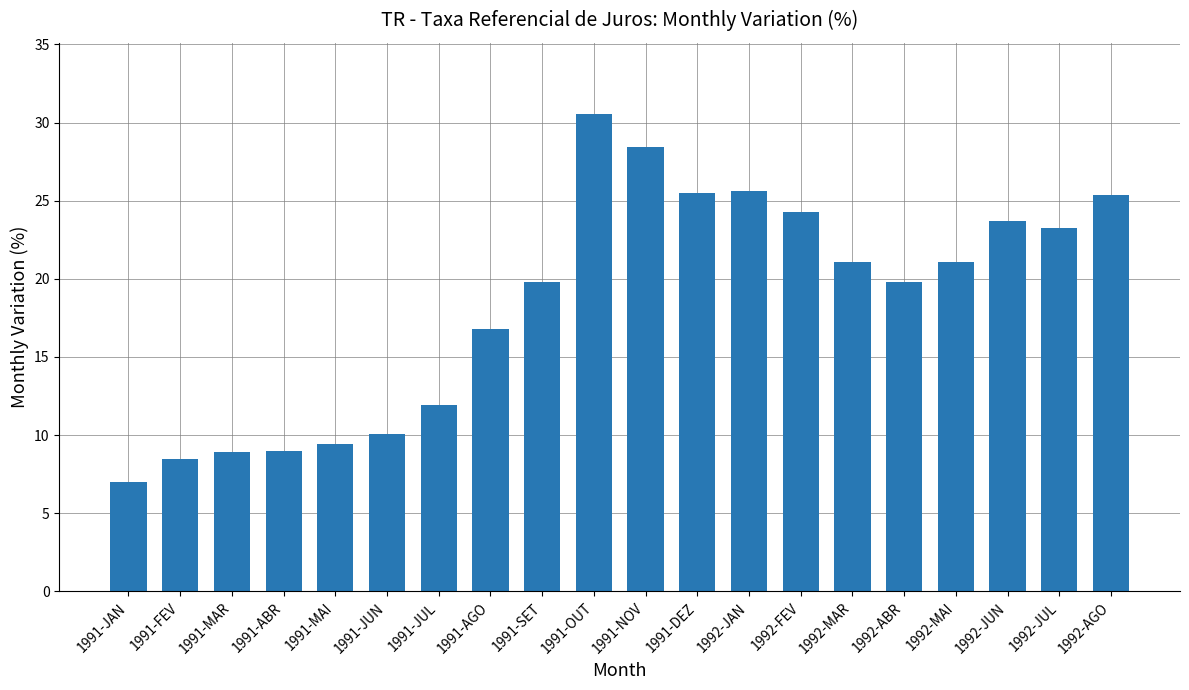

Read the value at 1991-MAI.

9.4